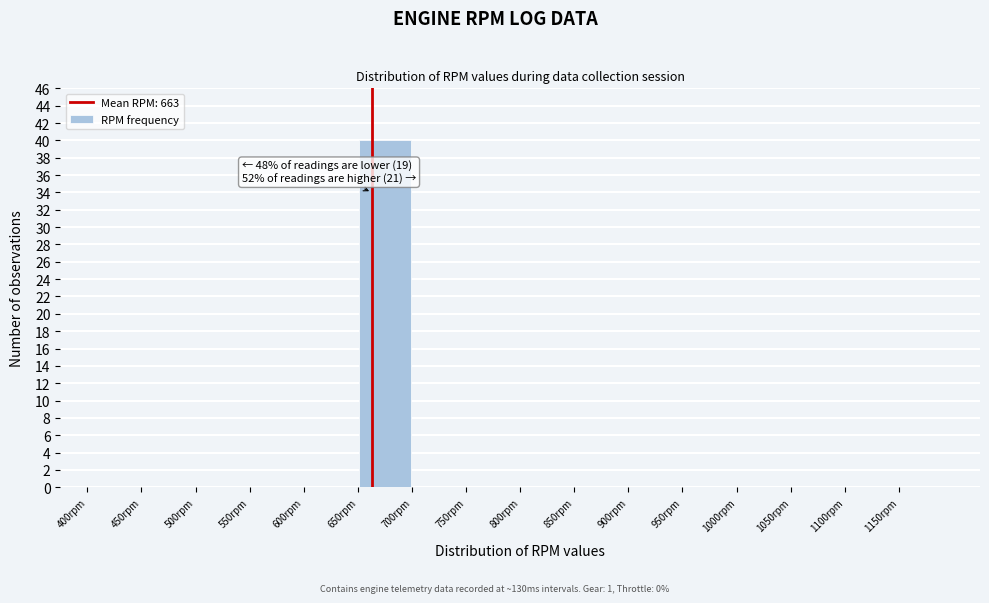

Over which range of the x-axis is the bar tallest?

650 to 700